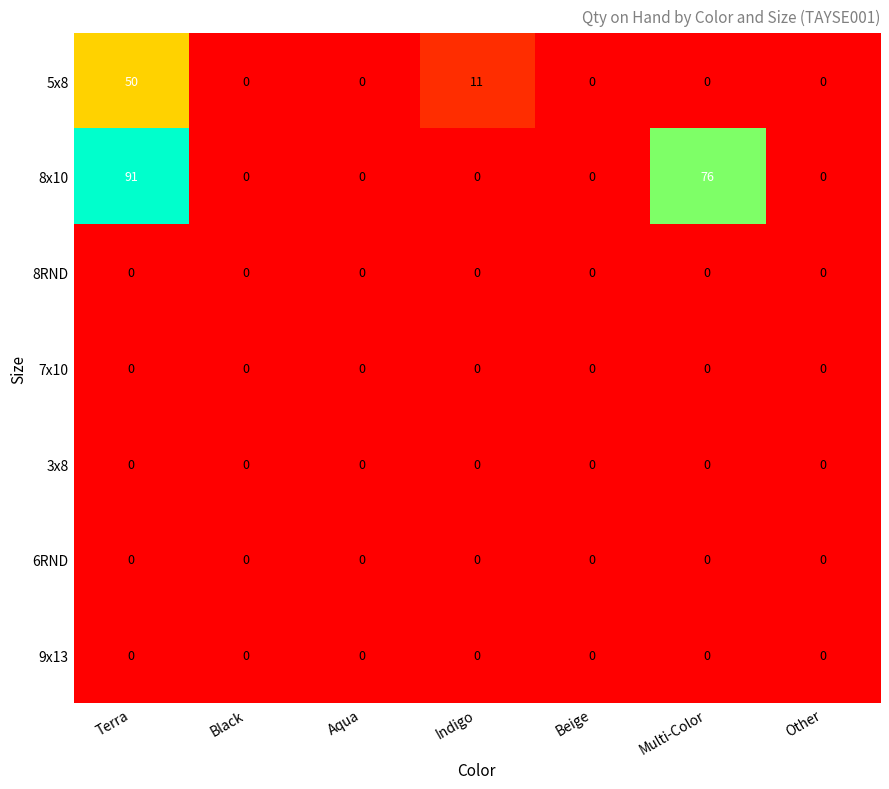

How many 8x10 values are between 0 and 76?

6